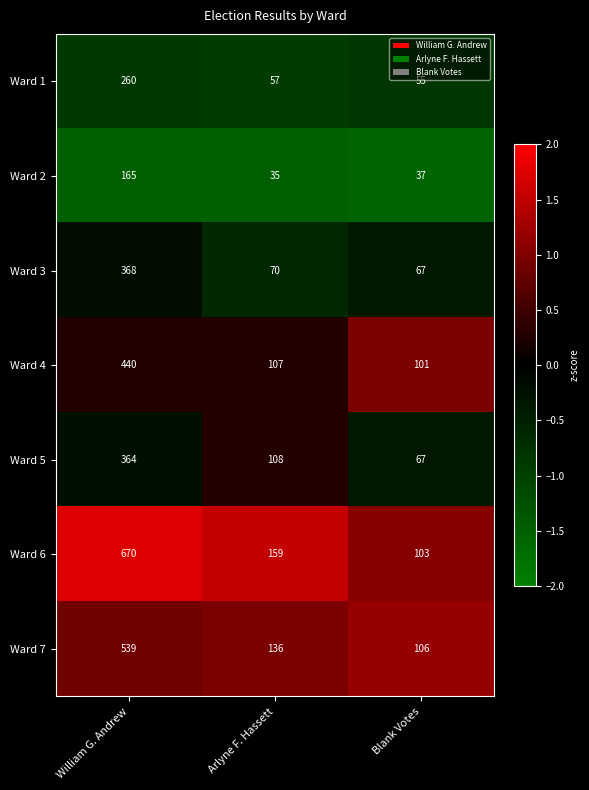

Reading left to right, extract all data points from this chart.

Ward 1: William G. Andrew=260	Arlyne F. Hassett=57	Blank Votes=55
Ward 2: William G. Andrew=165	Arlyne F. Hassett=35	Blank Votes=37
Ward 3: William G. Andrew=368	Arlyne F. Hassett=70	Blank Votes=67
Ward 4: William G. Andrew=440	Arlyne F. Hassett=107	Blank Votes=101
Ward 5: William G. Andrew=364	Arlyne F. Hassett=108	Blank Votes=67
Ward 6: William G. Andrew=670	Arlyne F. Hassett=159	Blank Votes=103
Ward 7: William G. Andrew=539	Arlyne F. Hassett=136	Blank Votes=106